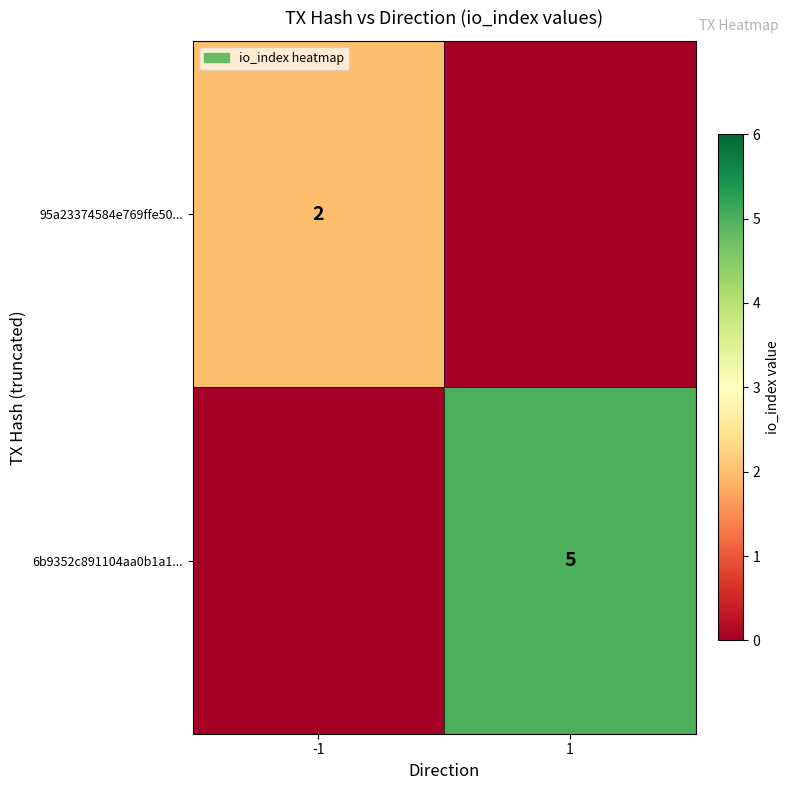

The 6b9352c891104aa0b1a1... series shows 5 at 1. True or false?

True